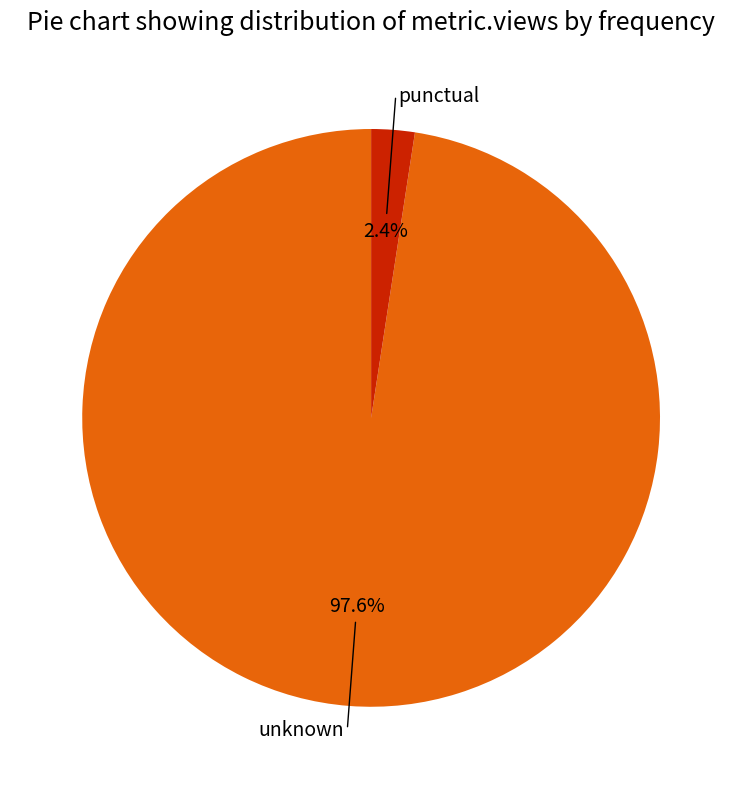

Is there any slice that represents more than half of the pie?

Yes